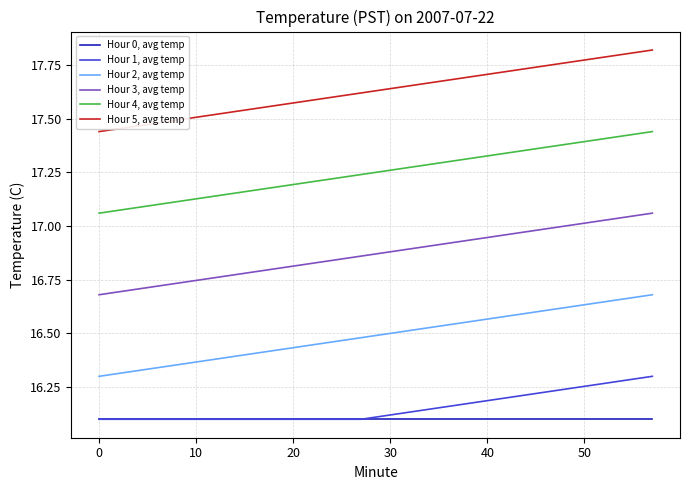

True or false: Hour 1, avg temp and Hour 2, avg temp cross at least once.

False